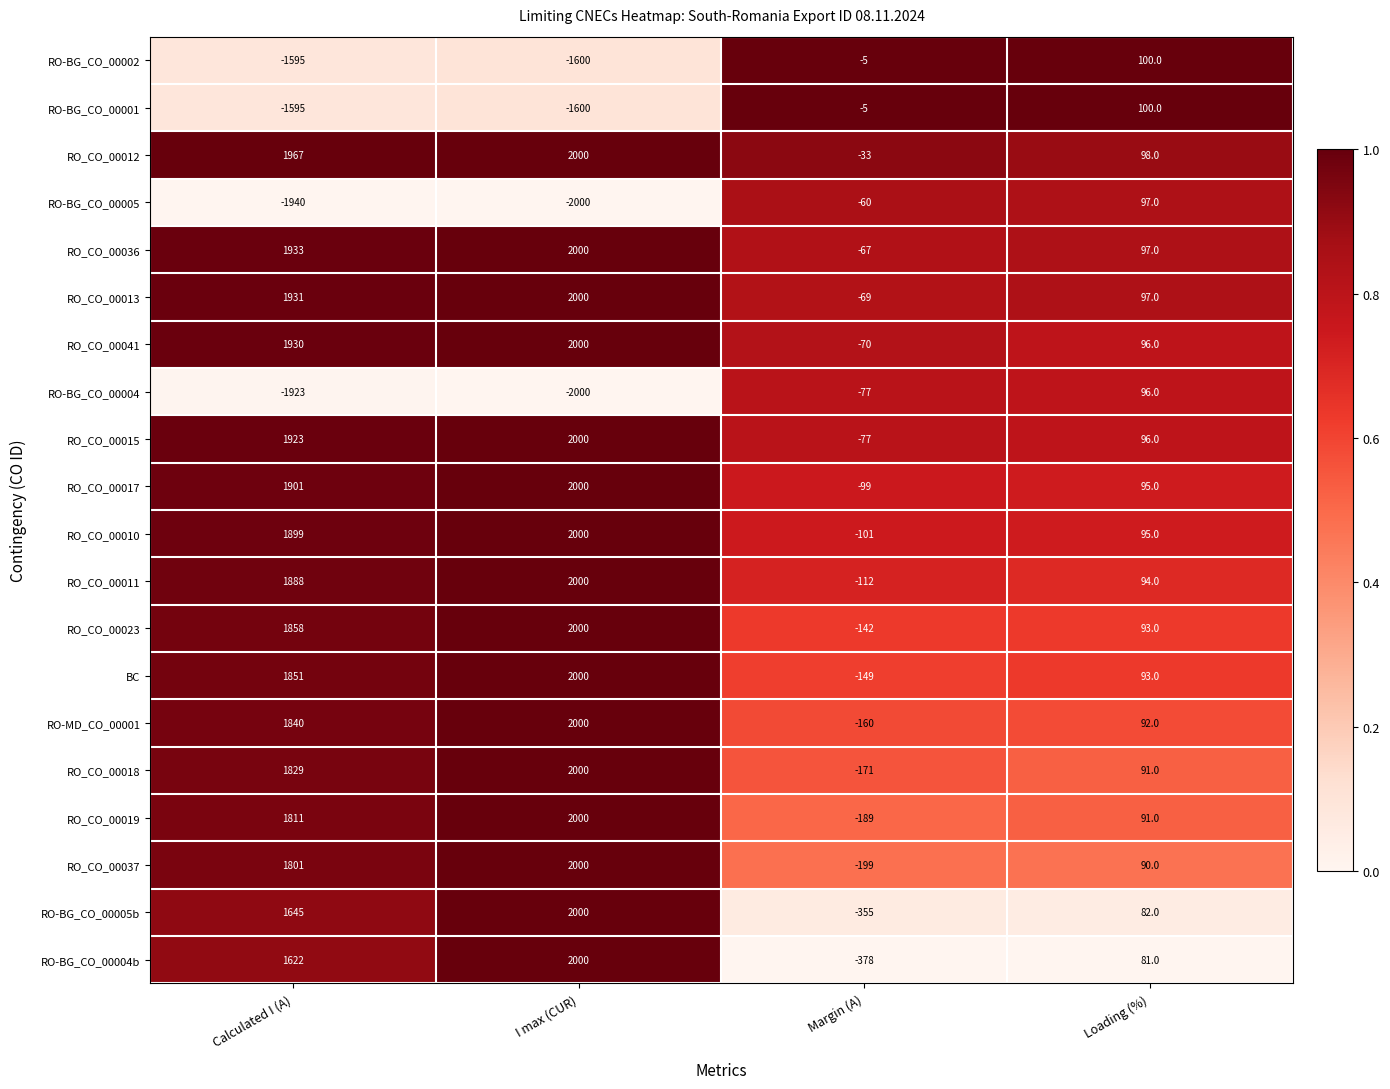

Is the value of RO_CO_00017 at Loading (%) greater than the value of RO_CO_00036 at I max (CUR)?

No